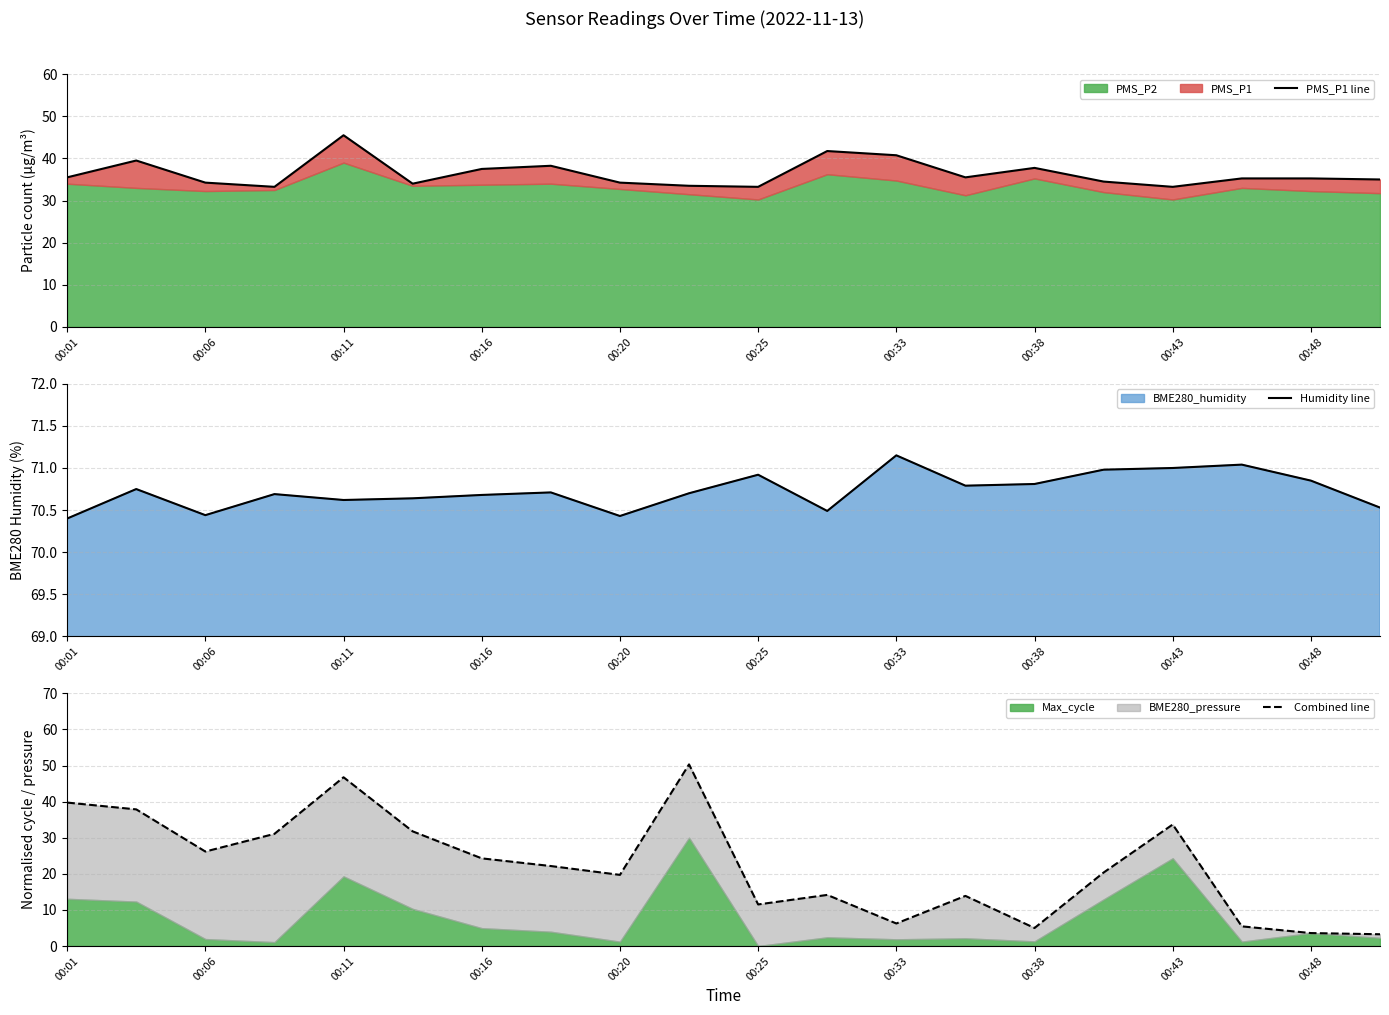

What is the difference between the second highest and minimum values in the Humidity line series?

0.6